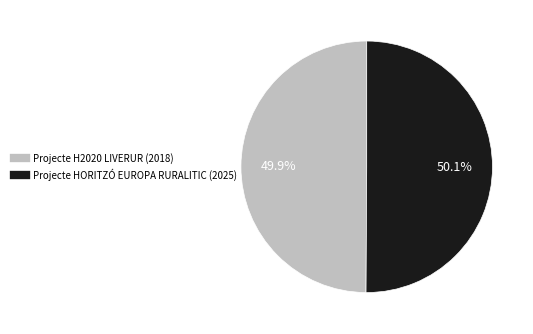

What is the ratio of the value at Projecte H2020 LIVERUR (2018) to the value at Projecte HORITZÓ EUROPA RURALITIC (2025)?

1.0